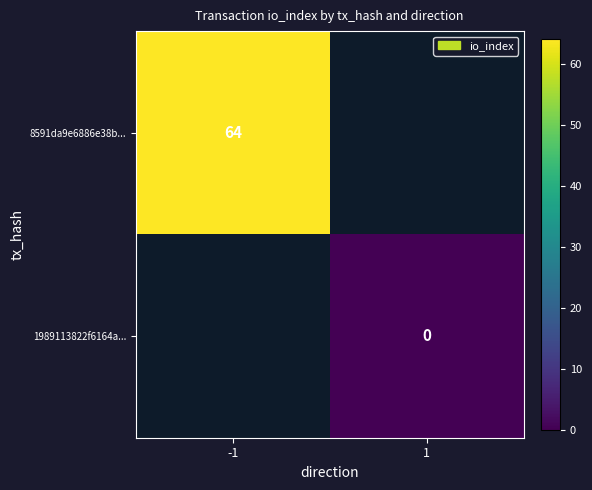

Is the value of 1989113822f6164a... at 1 greater than the value of 8591da9e6886e38b... at -1?

No